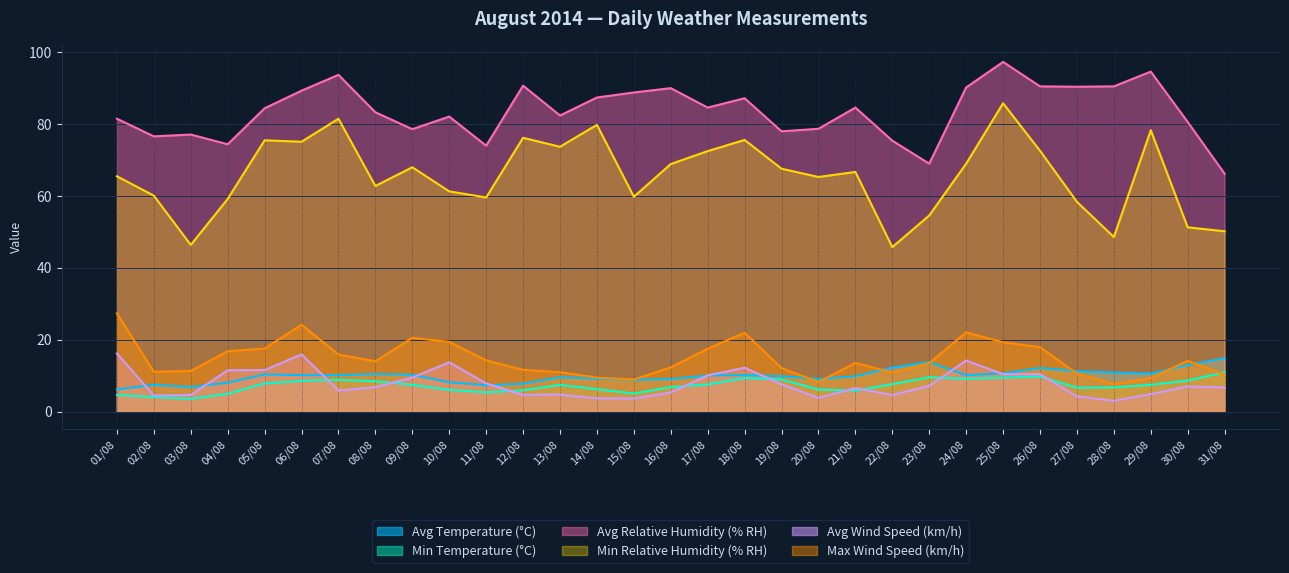

What is the value of the Min Relative Humidity (% RH) point at the 25th from the left?

85.8